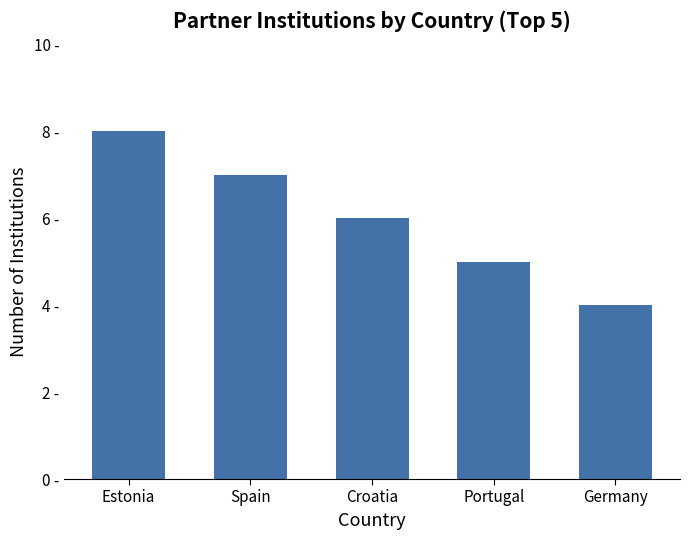

Where is the data nearest to the value 6?

Croatia